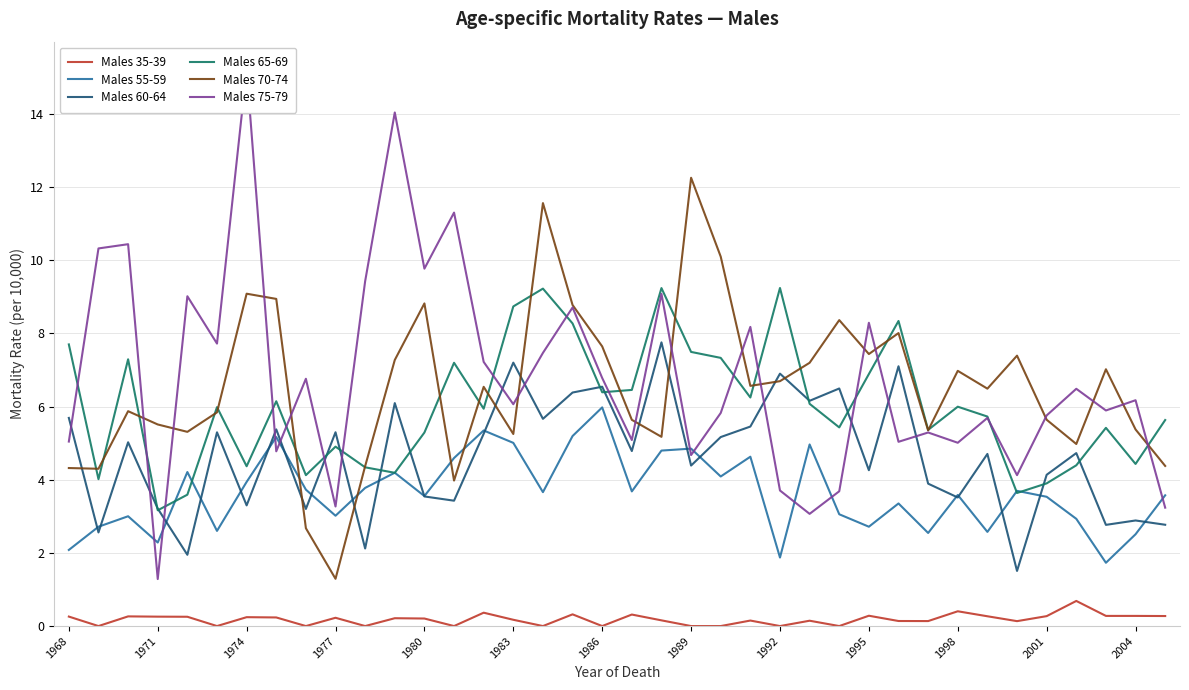

The value of Males 60-64 at 2004 is 4.4. True or false?

False